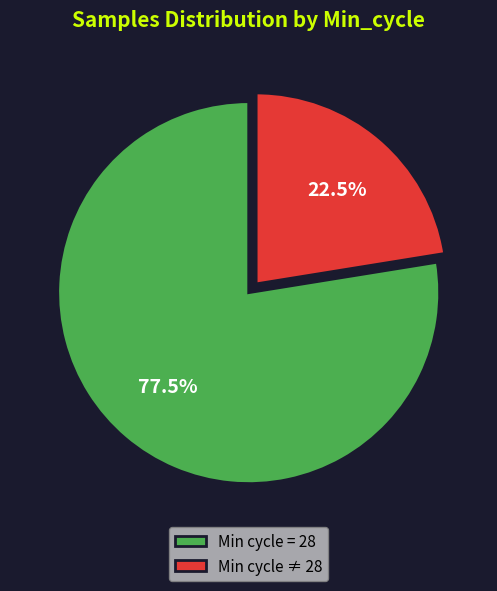

Combined, do Min cycle ≠ 28 and Min cycle = 28 account for over 50%?

Yes